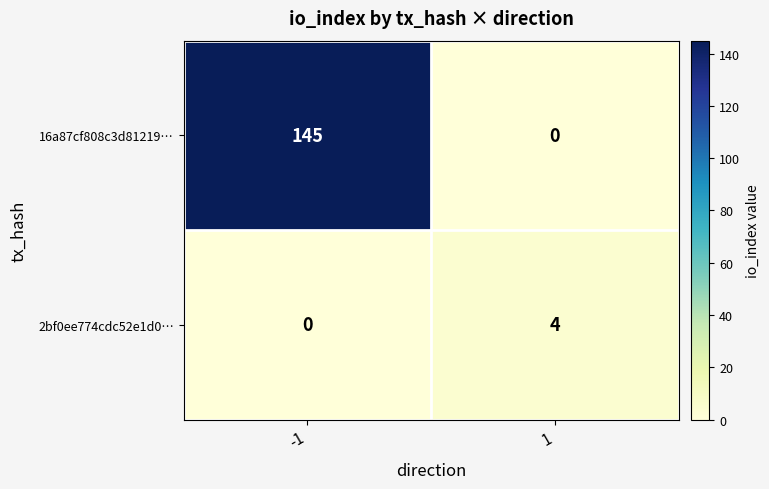

How many positive values does the 16a87cf808c3d81219… series have?

1